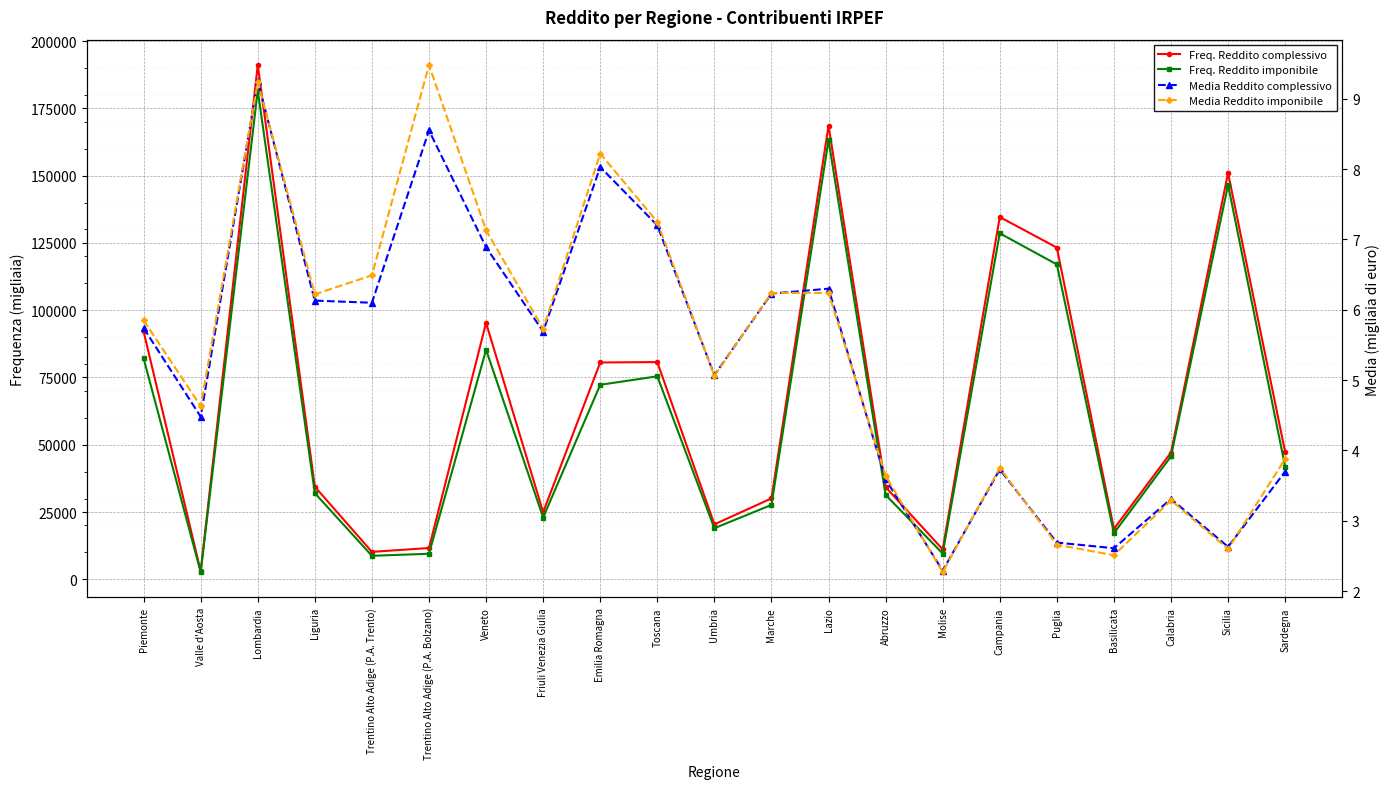

True or false: Media Reddito complessivo and Freq. Reddito imponibile intersect in this chart.

False